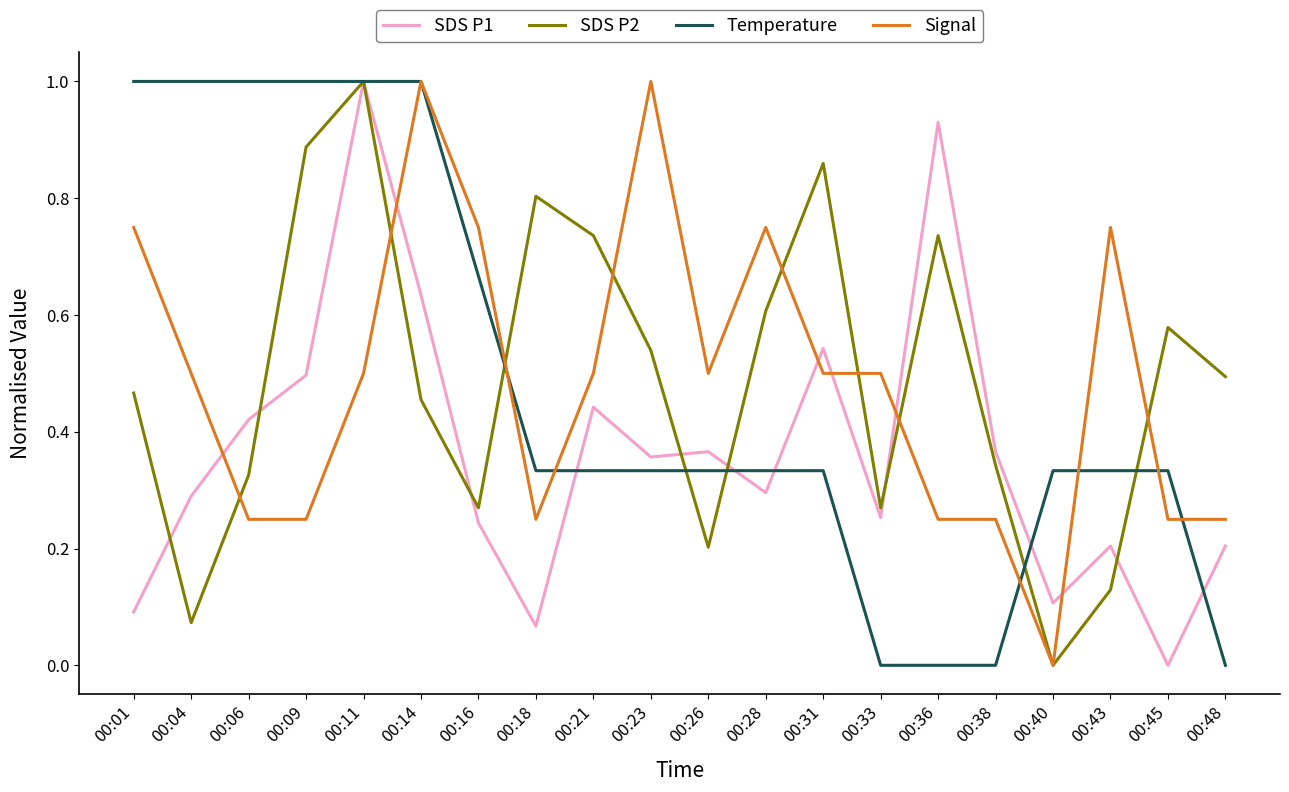

Is the value of SDS P2 at 00:48 greater than the value of Signal at 00:18?

Yes